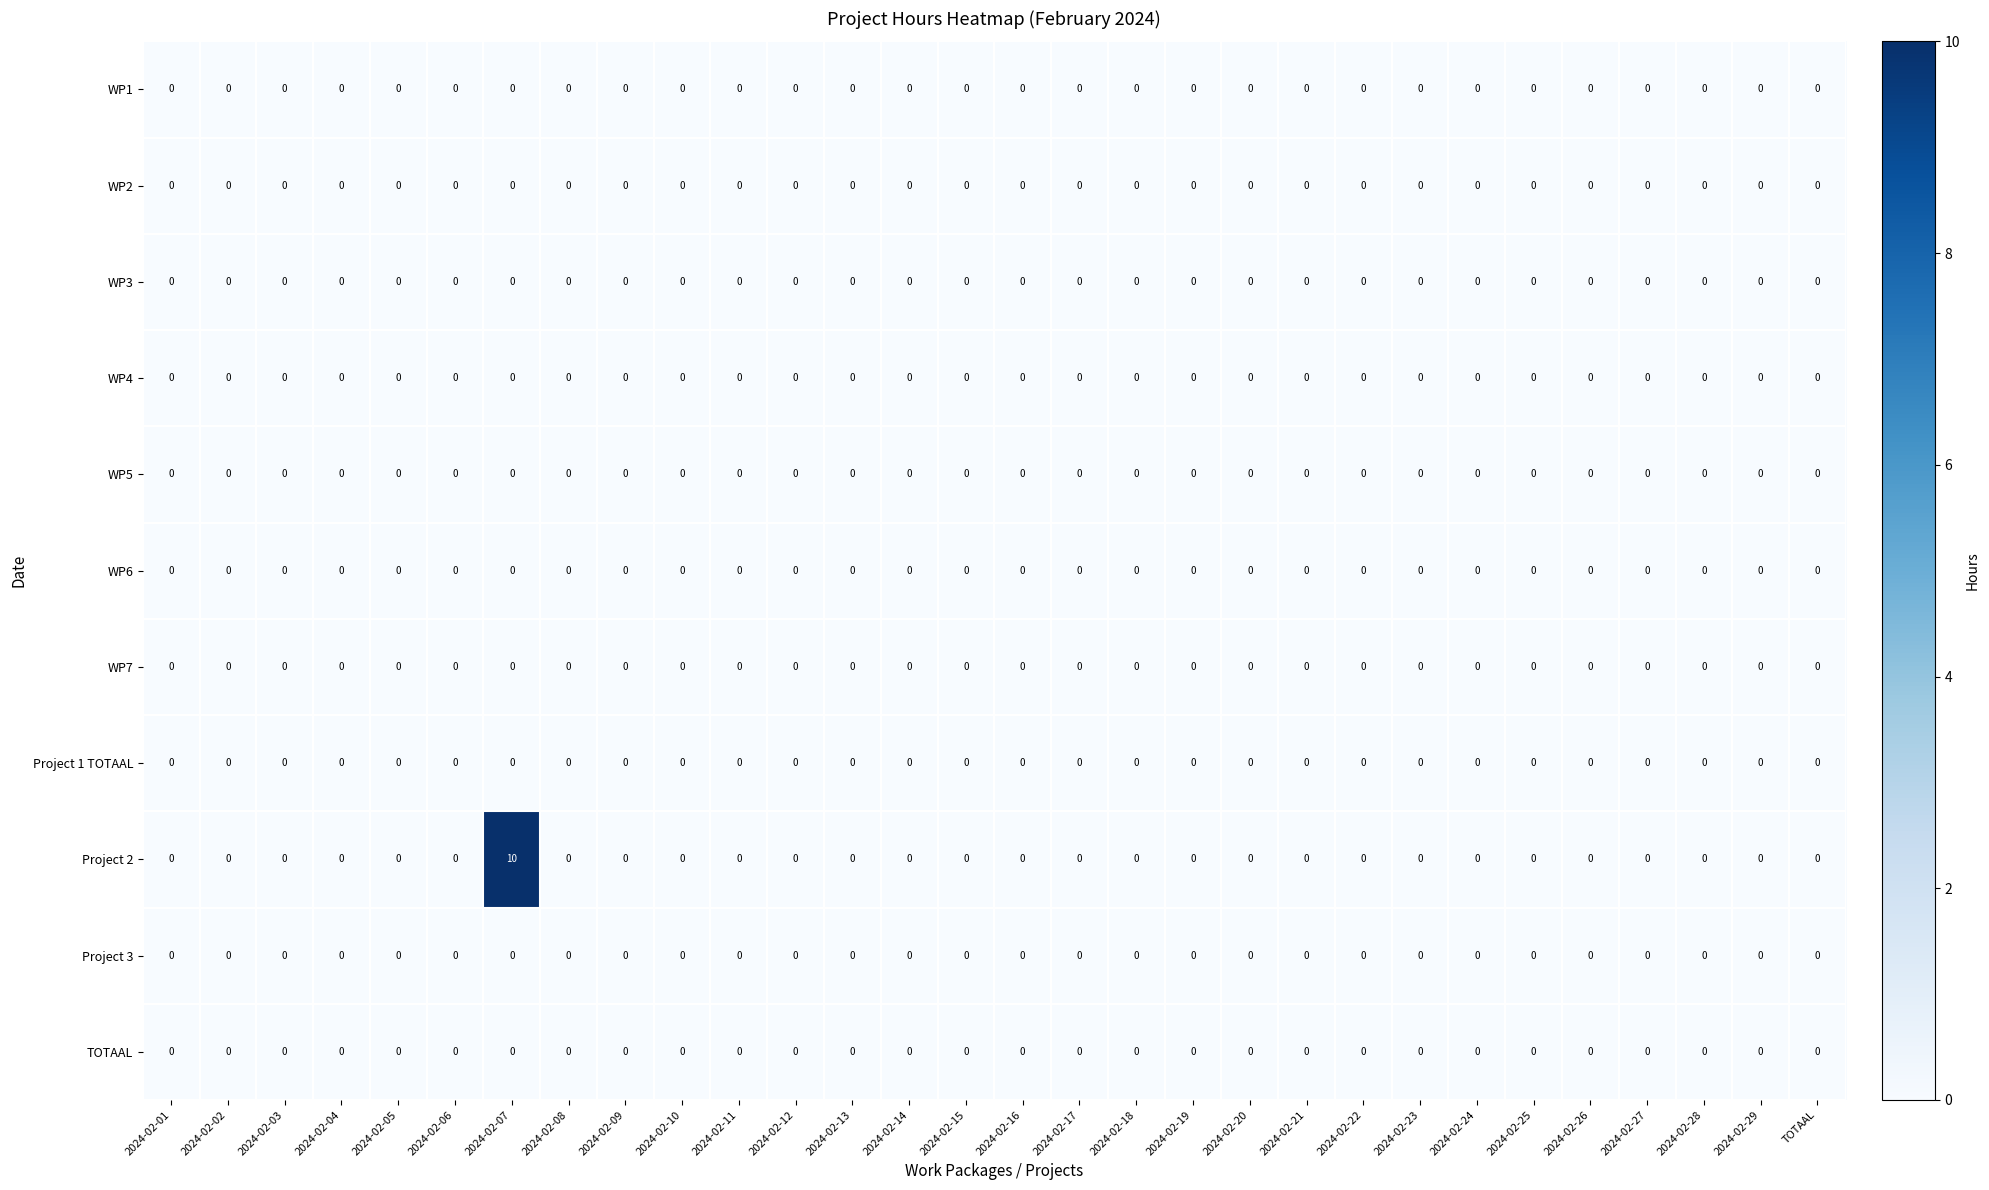

Which series has the largest range (max minus min)?

Project 2